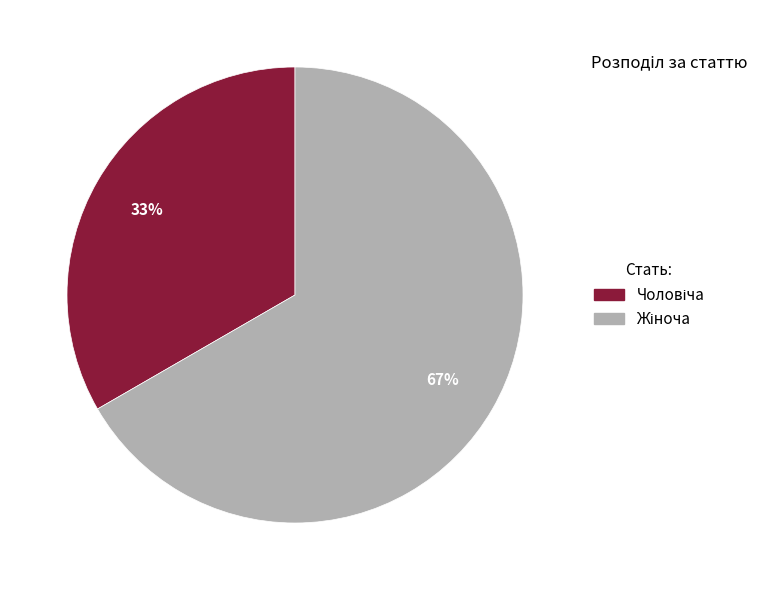

How many slices are in this pie chart?

2